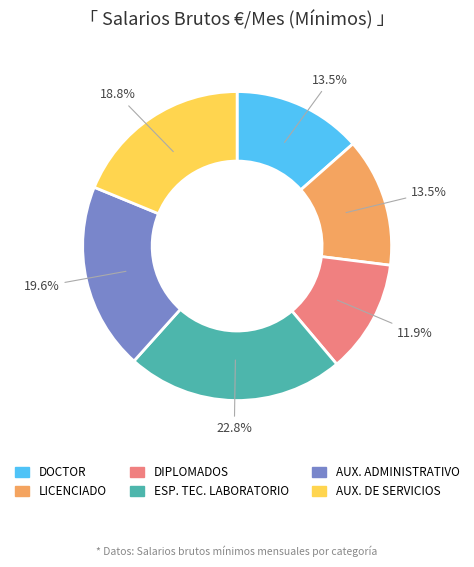

Which slice is the largest?

ESP. TEC. LABORATORIO